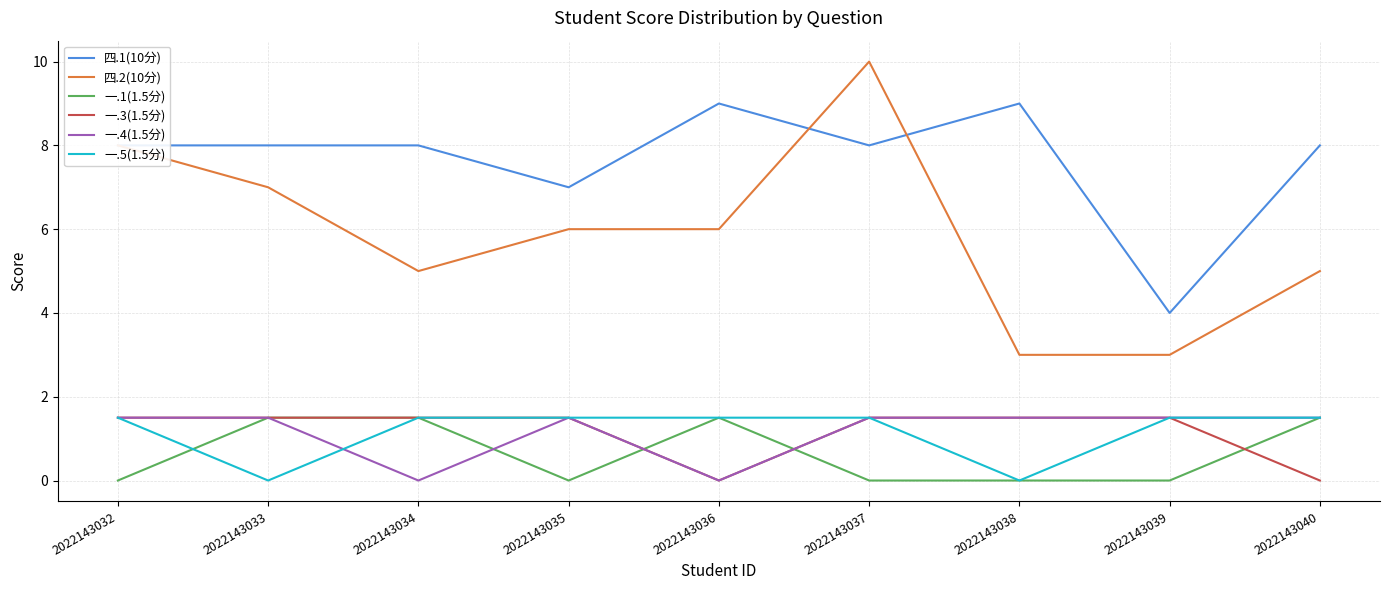

Which series has the largest total across all categories?

四.1(10分)